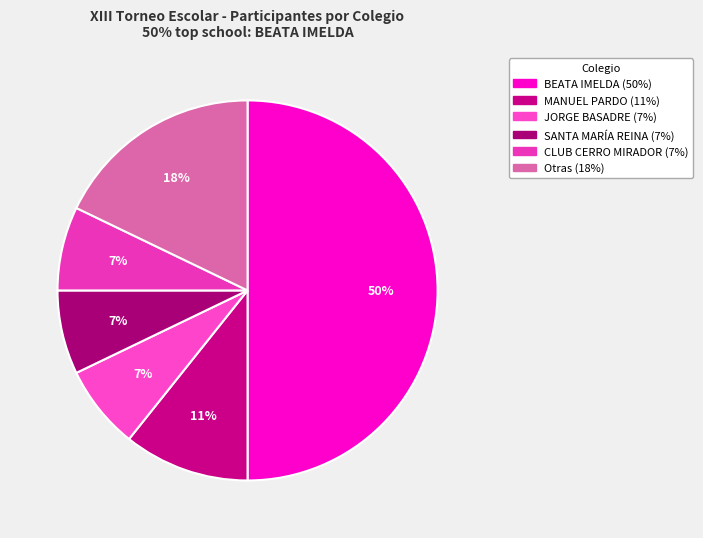

How many segments does this pie chart have?

6